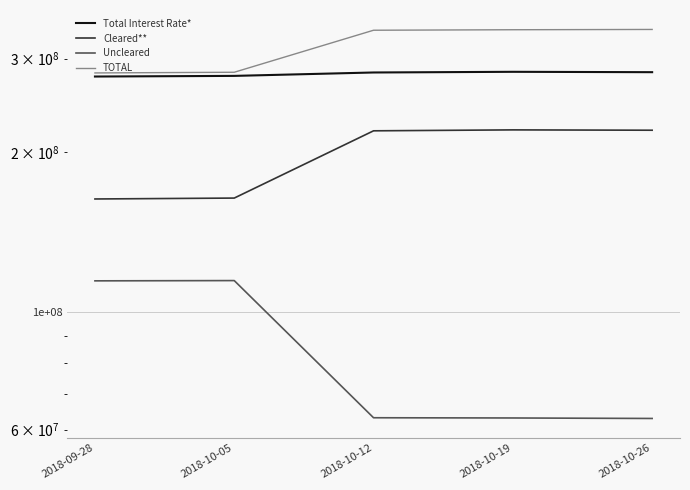

True or false: Cleared** and TOTAL cross at least once.

False